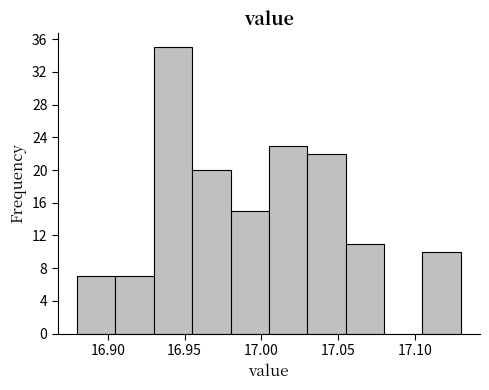

Reading left to right, transcribe this chart: for each bar, give the range it covers on the x-axis and its height. The values are not printed on the chart, so give them approximately, as read against the axis.

16.880 to 16.905: 7
16.905 to 16.930: 7
16.930 to 16.955: 35
16.955 to 16.980: 20
16.980 to 17.005: 15
17.005 to 17.030: 23
17.030 to 17.055: 22
17.055 to 17.080: 11
17.080 to 17.105: 0
17.105 to 17.130: 10